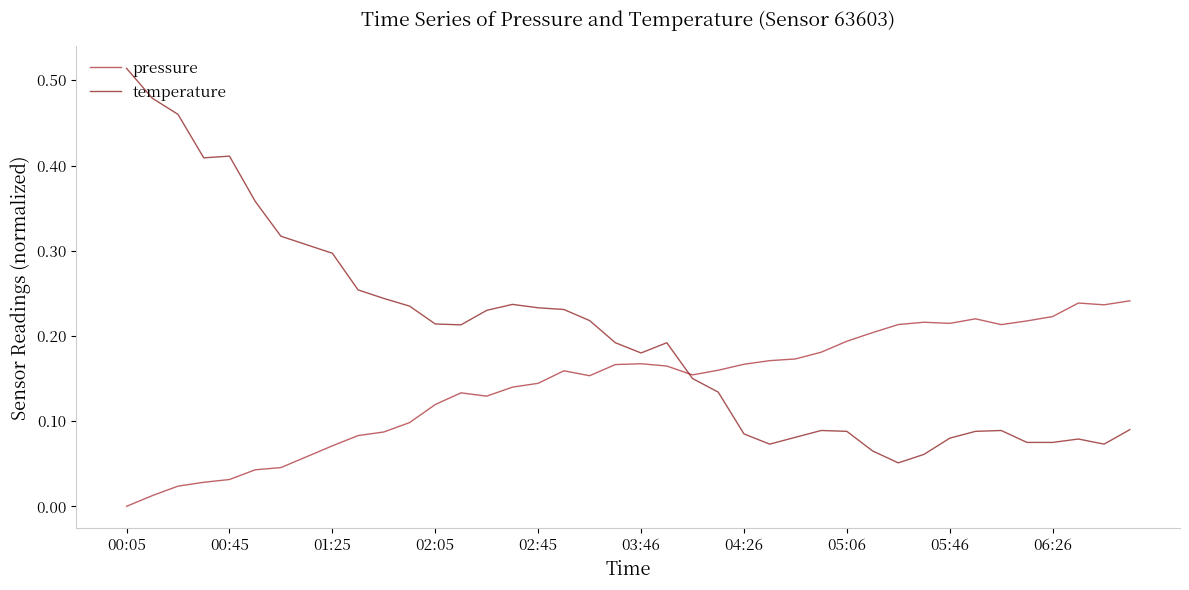

How many categories are shown in the chart?

40